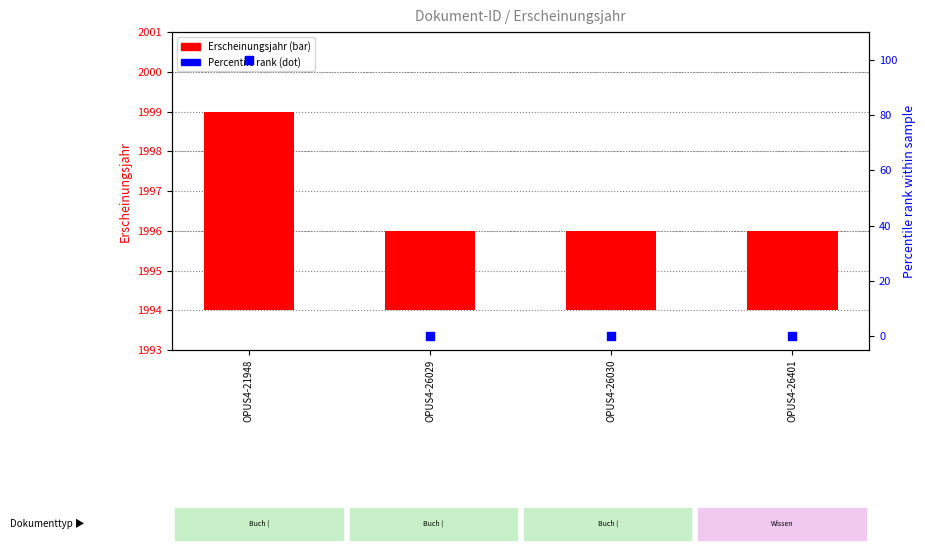

At how many categories does at least one series exceed 67?

1